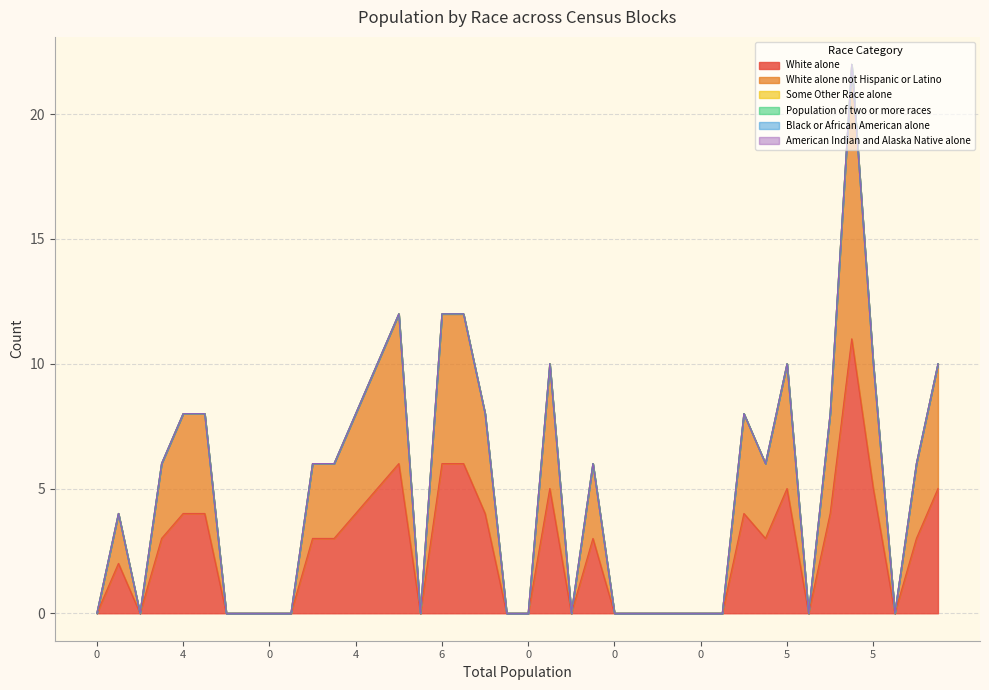

How many categories are shown in the chart?

40